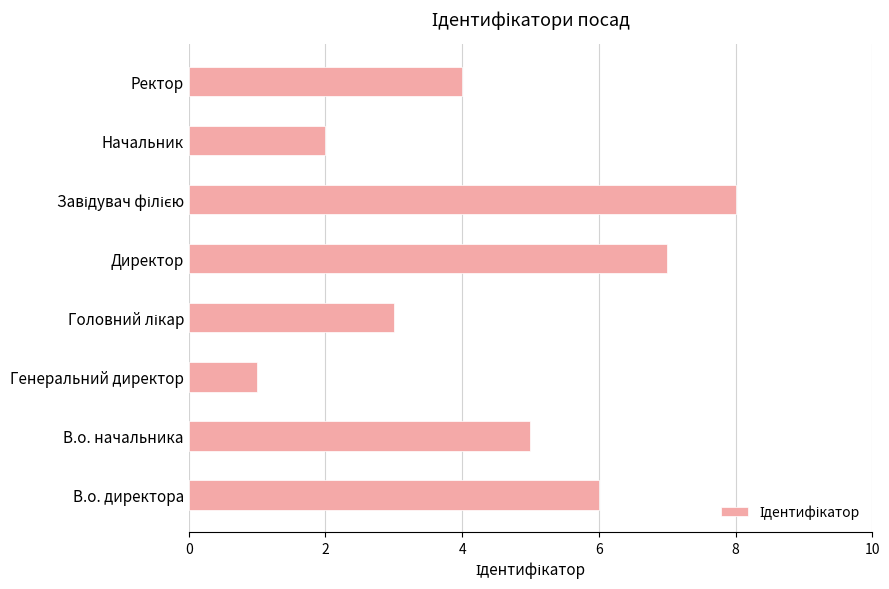

Which label corresponds to the smallest value in the chart?

Генеральний директор